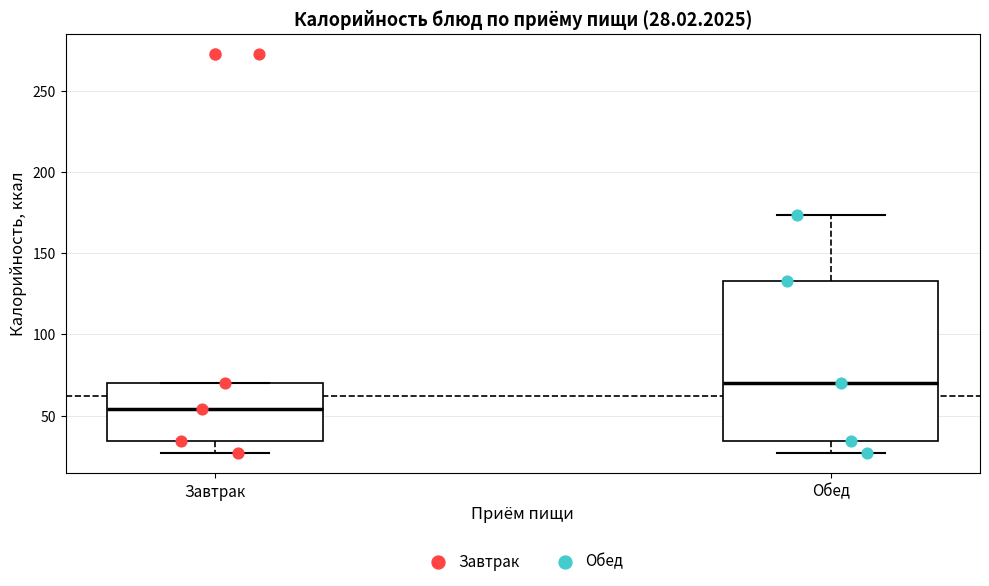

Which box has the highest median line?

Обед